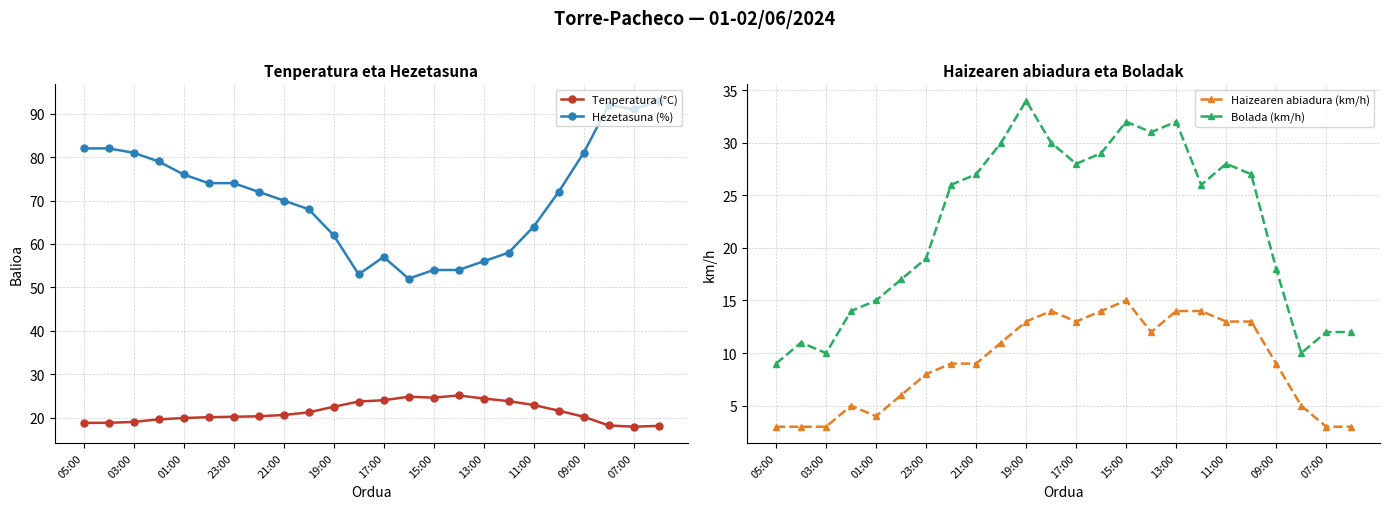

At which category is the sum across all series the highest?

19